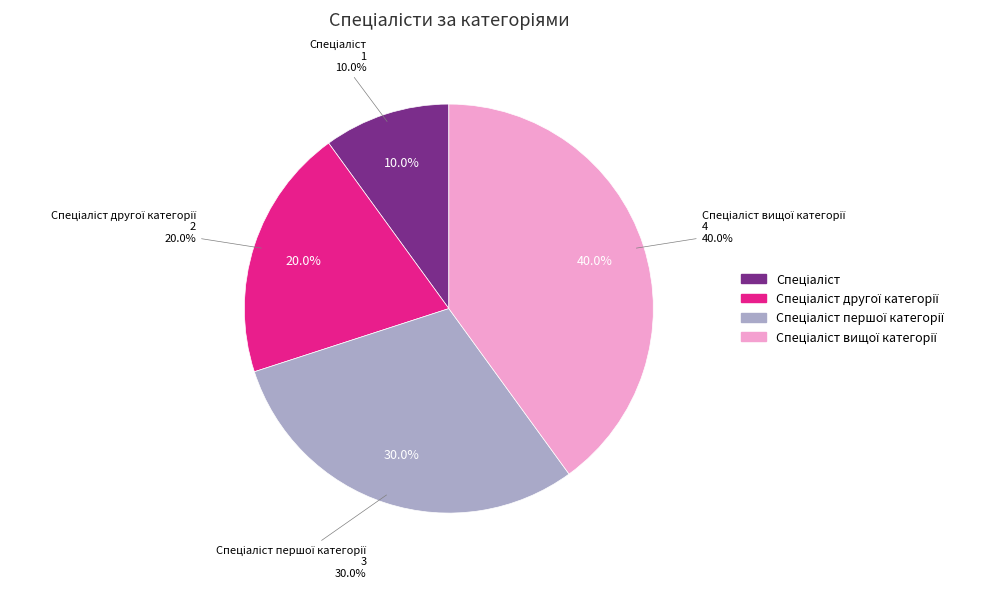

Does any single category account for the majority?

No